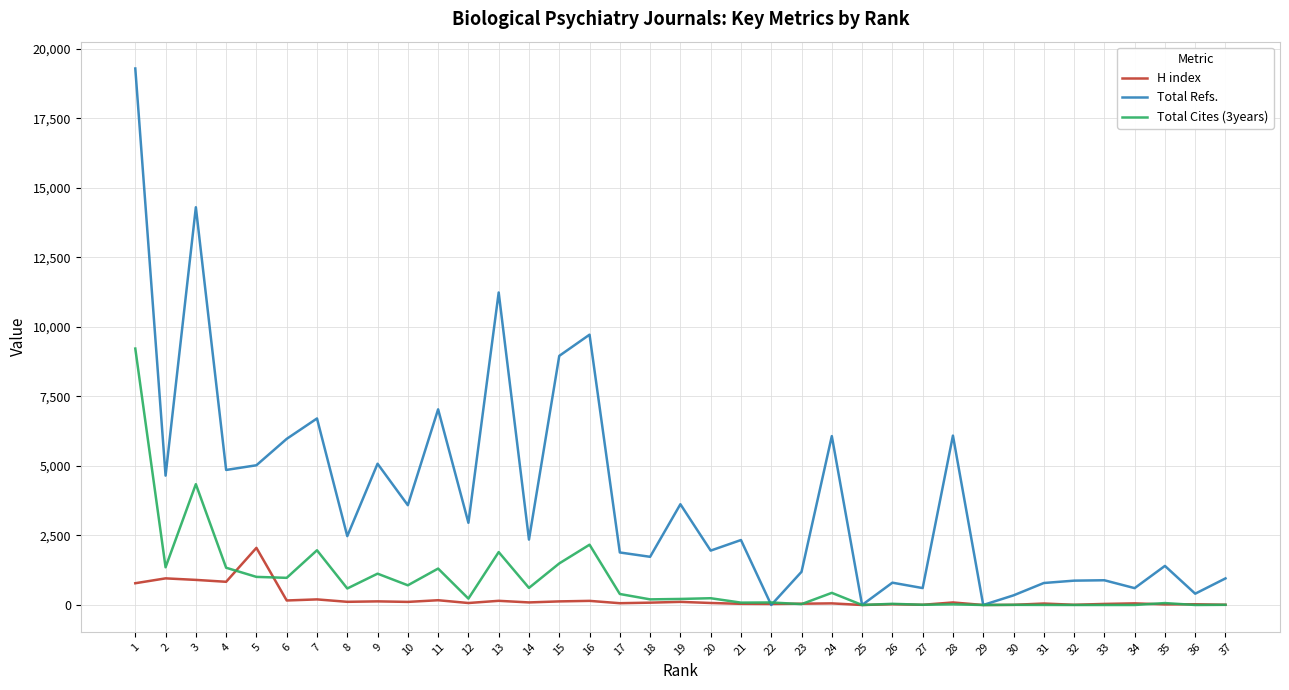

Which series has the widest spread of values?

Total Refs.